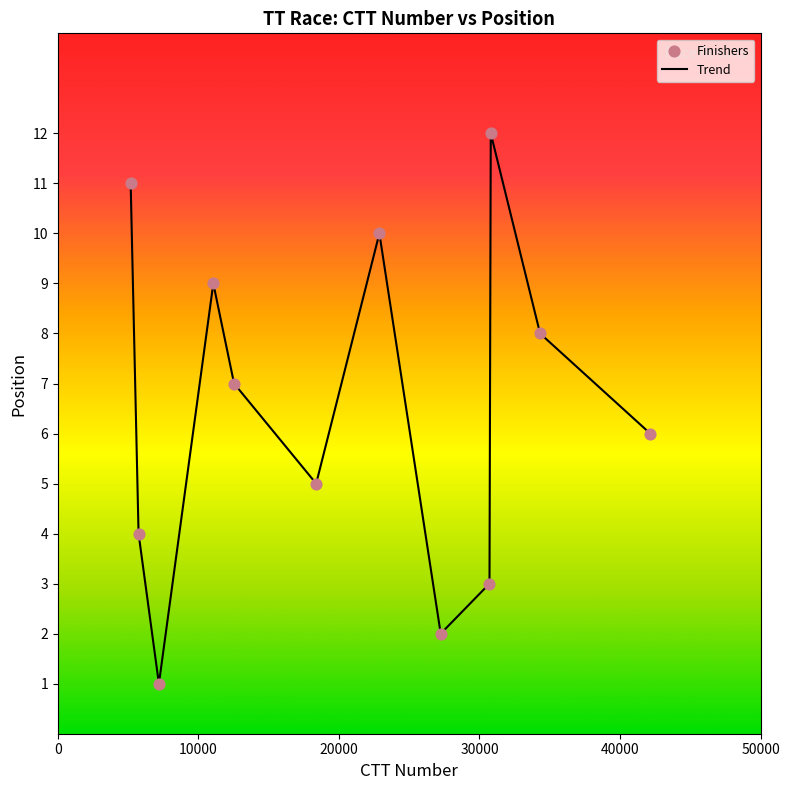

What is the maximum value shown in the chart?

12